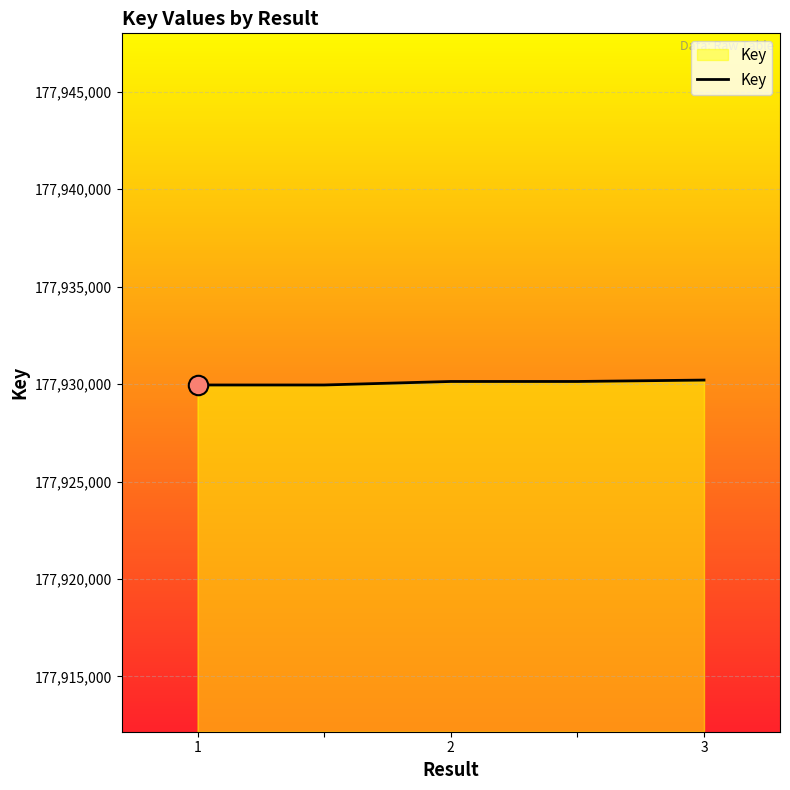

What is the minimum value shown in the chart?

177929954